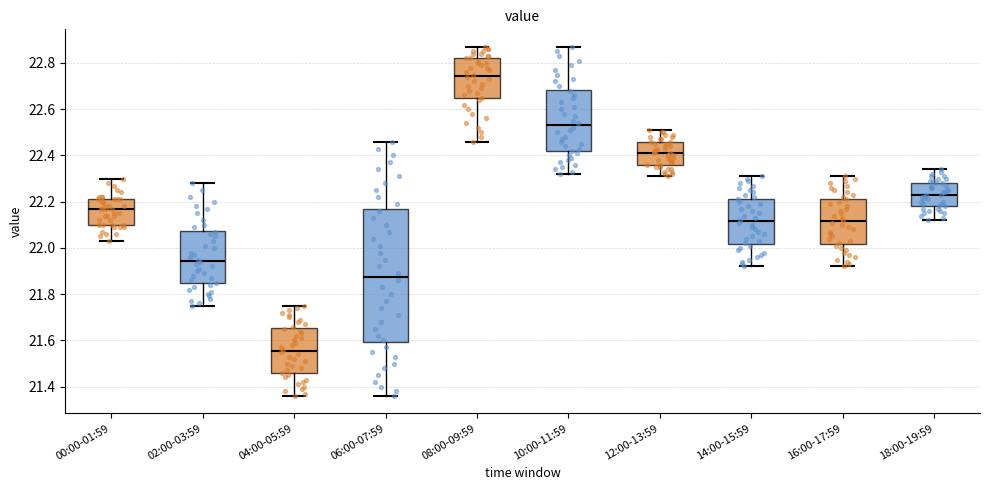

Reading left to right, transcribe this box plot: for each box, give where its median line is, the range the box spans, and where its two whiskers end, as read against the y-axis. The values are not printed on the chart, so give them approximately, as read against the axis.

00:00-01:59: median 22.18, box 22.10 to 22.22, whiskers 22.04 to 22.30
02:00-03:59: median 21.94, box 21.84 to 22.08, whiskers 21.76 to 22.28
04:00-05:59: median 21.56, box 21.46 to 21.66, whiskers 21.36 to 21.76
06:00-07:59: median 21.88, box 21.60 to 22.16, whiskers 21.36 to 22.46
08:00-09:59: median 22.74, box 22.64 to 22.82, whiskers 22.46 to 22.88
10:00-11:59: median 22.54, box 22.42 to 22.68, whiskers 22.32 to 22.88
12:00-13:59: median 22.42, box 22.36 to 22.46, whiskers 22.32 to 22.52
14:00-15:59: median 22.12, box 22.02 to 22.22, whiskers 21.92 to 22.32
16:00-17:59: median 22.12, box 22.02 to 22.22, whiskers 21.92 to 22.32
18:00-19:59: median 22.24, box 22.18 to 22.28, whiskers 22.12 to 22.34